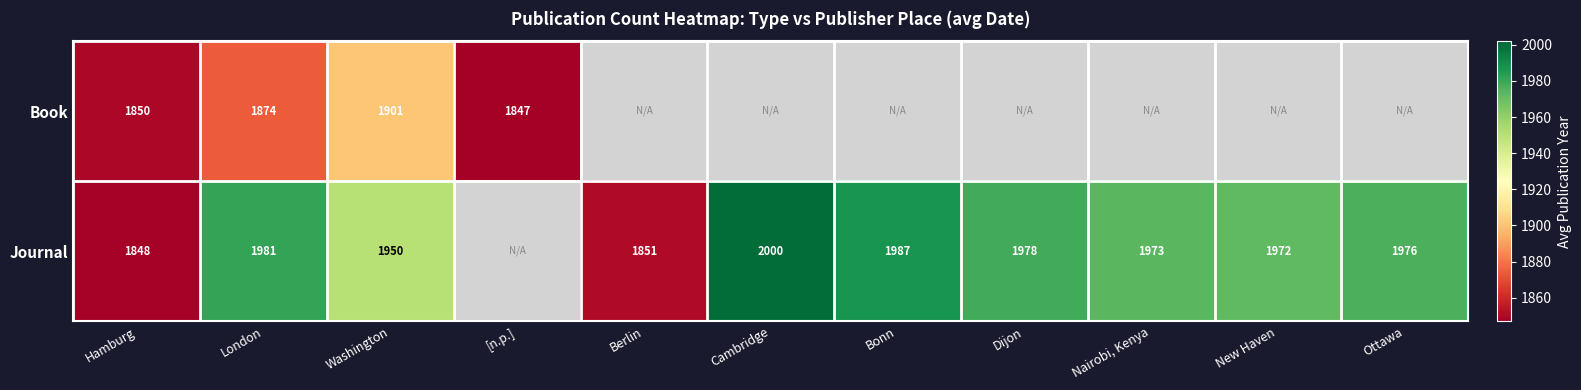

The value of Journal at New Haven is 1972. True or false?

True